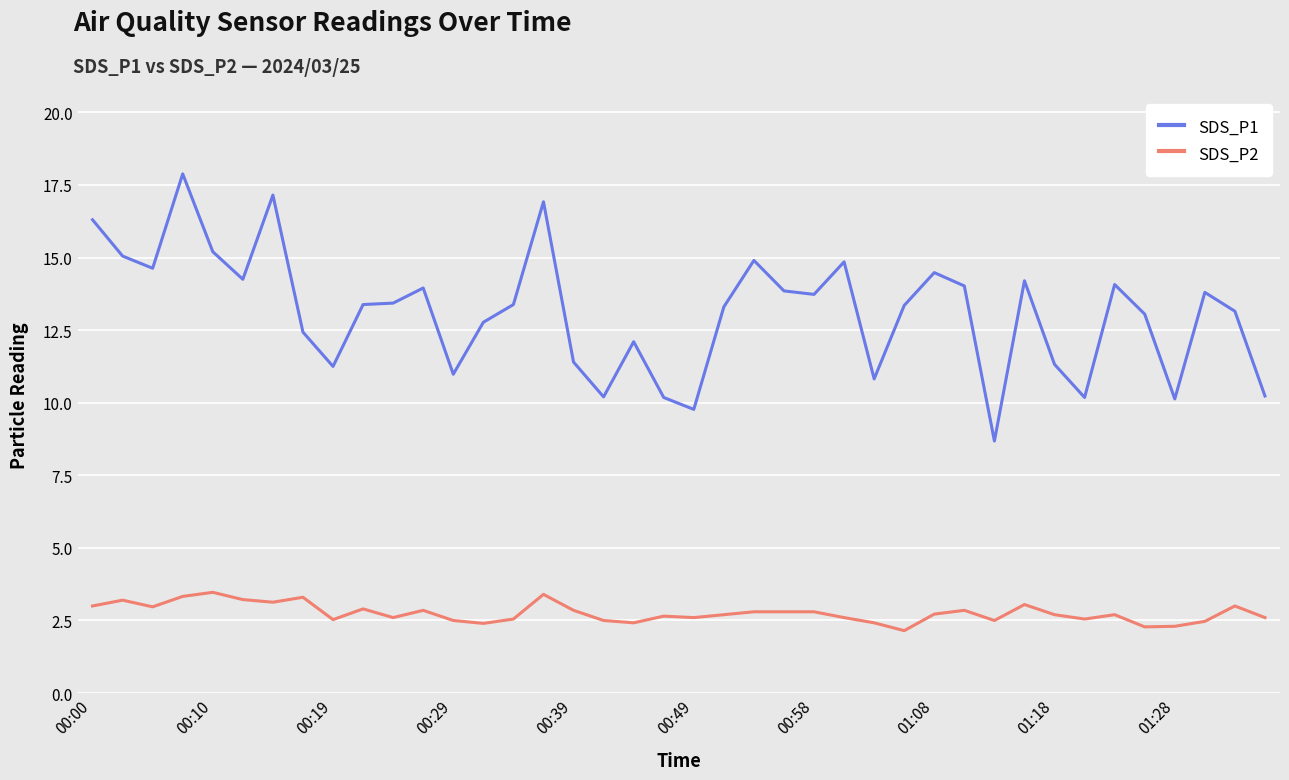

Does the chart have visible grid lines?

Yes